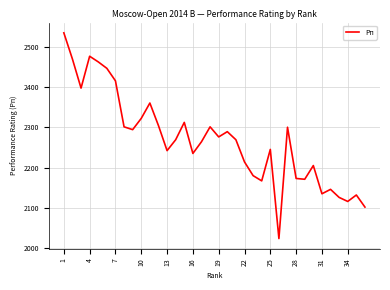

What is the greatest value displayed?

2534